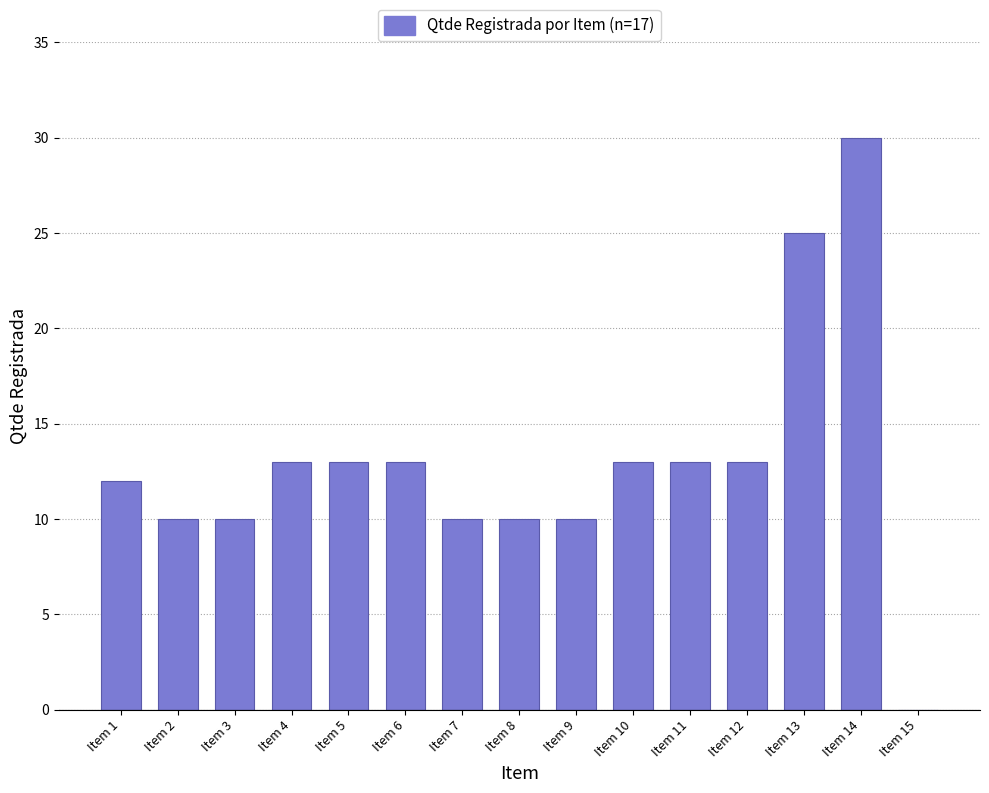

What is the sum of the values at Item 9 and Item 7?

20